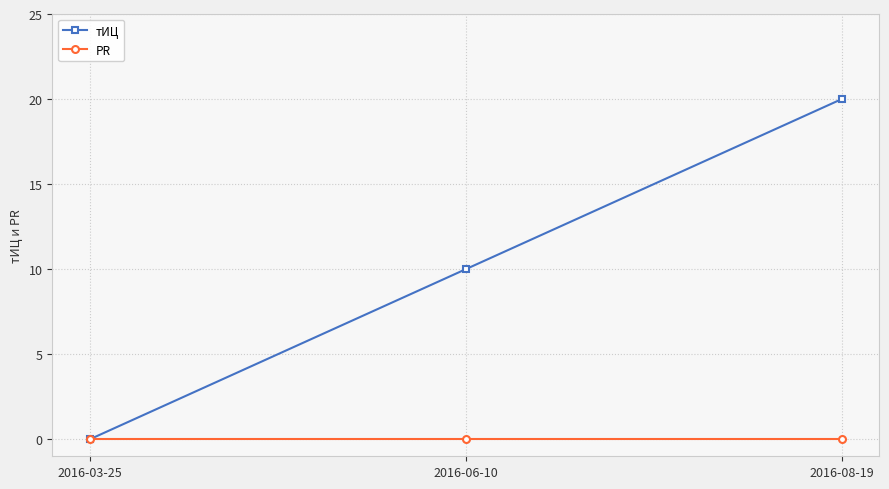

How many lines are shown in the chart?

2